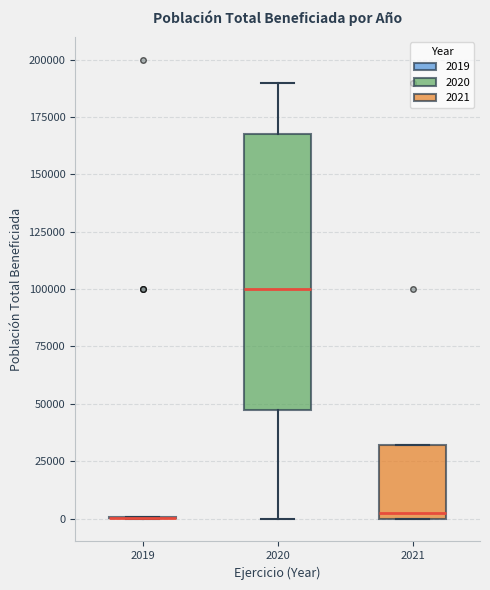

Reading left to right, transcribe this box plot: for each box, give where its median line is, the range the box spans, and where its two whiskers end, as read against the y-axis. The values are not printed on the chart, so give them approximately, as read against the axis.

2019: box collapsed to a line at 0, whiskers 0 to 0
2020: median 100000, box 45000 to 170000, whiskers 0 to 190000
2021: median 5000, box 0 to 30000, whiskers 0 to 30000